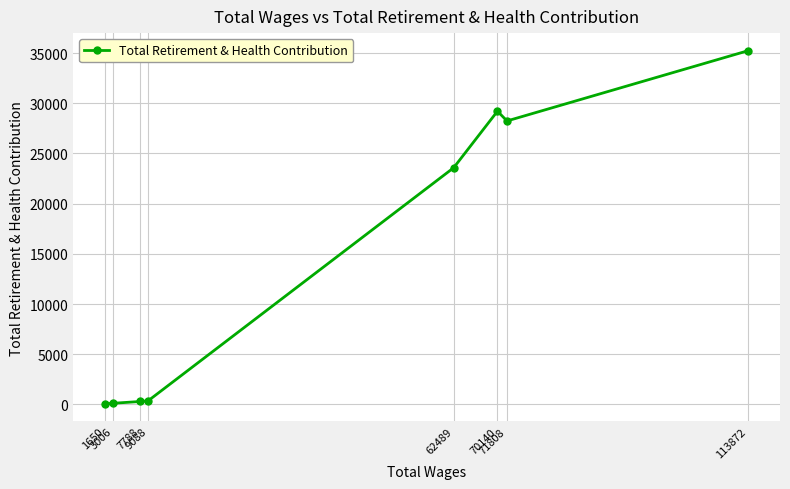

What is the maximum value shown in the chart?

35229